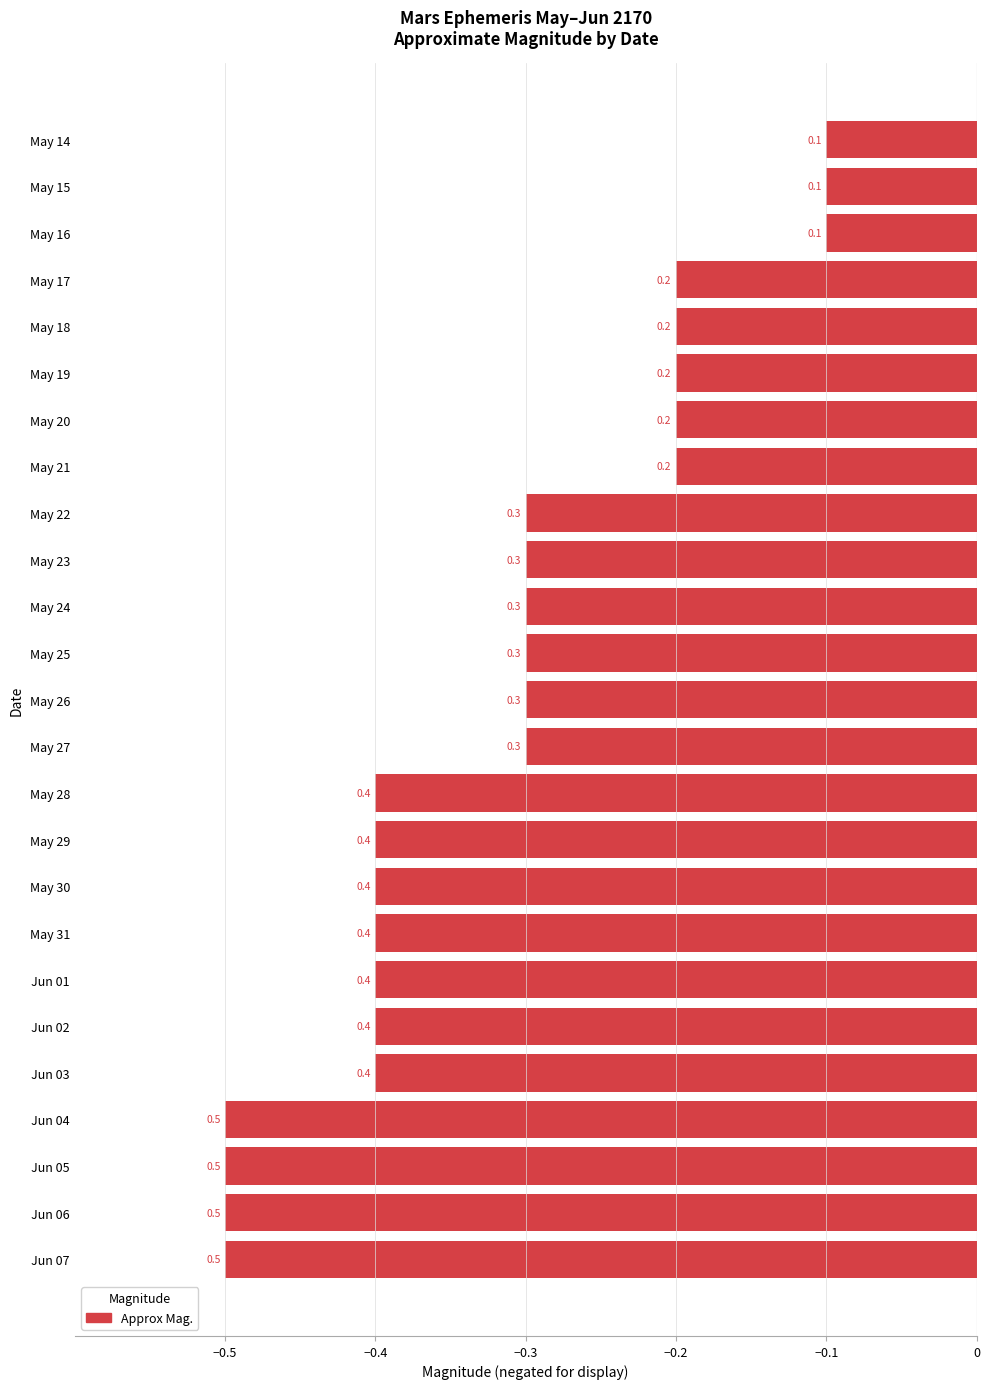

What is the smallest value displayed?

-0.5